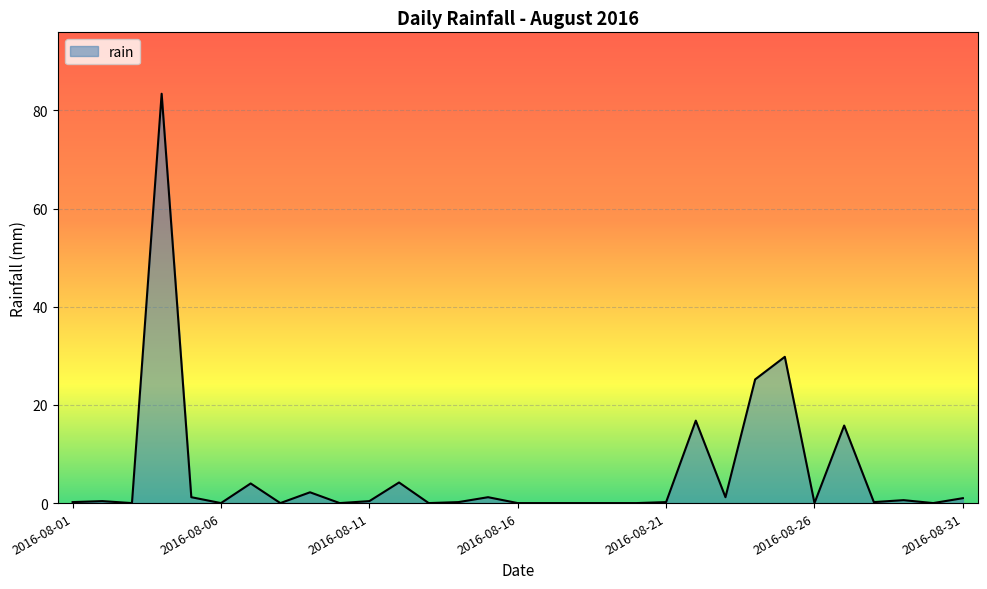

What is the difference between the maximum and minimum values?

83.4